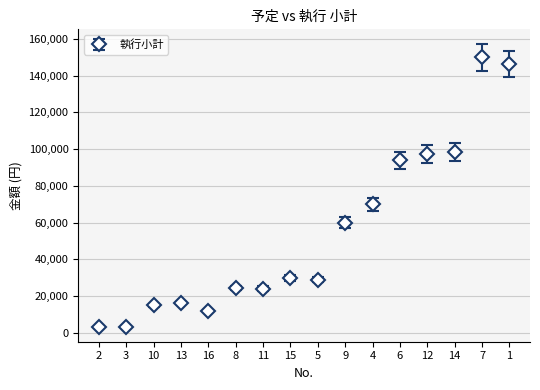

Is it true that the value at 16 is 12000?

True